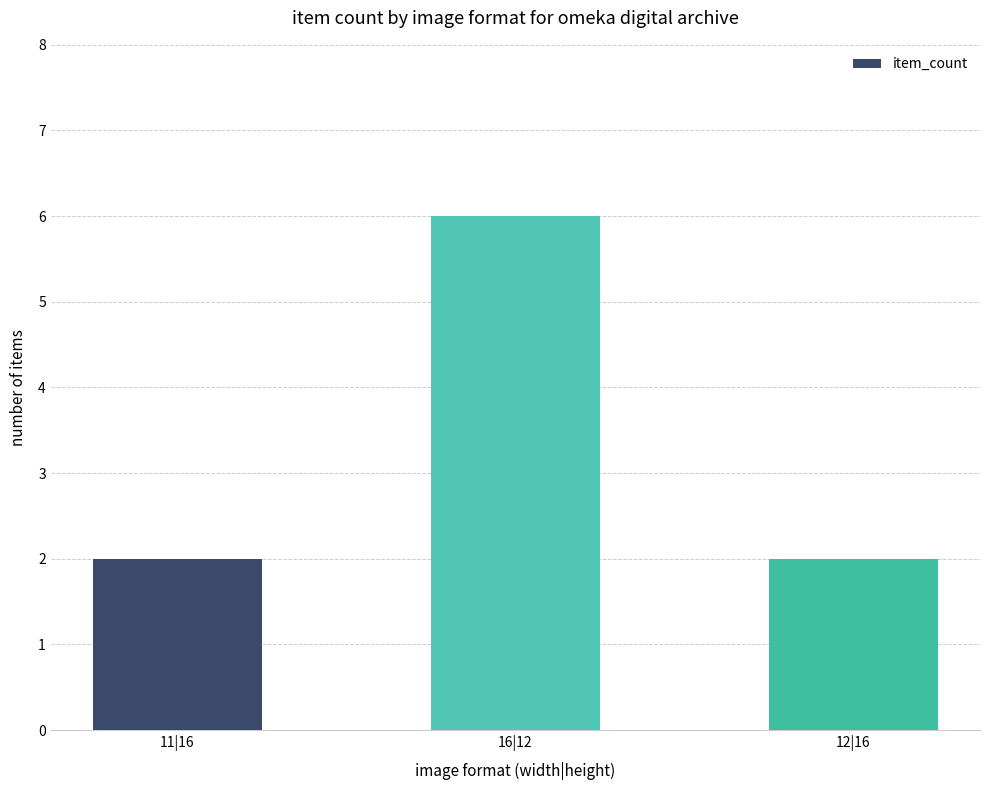

What is the label of the 1st bar from the left?

11|16